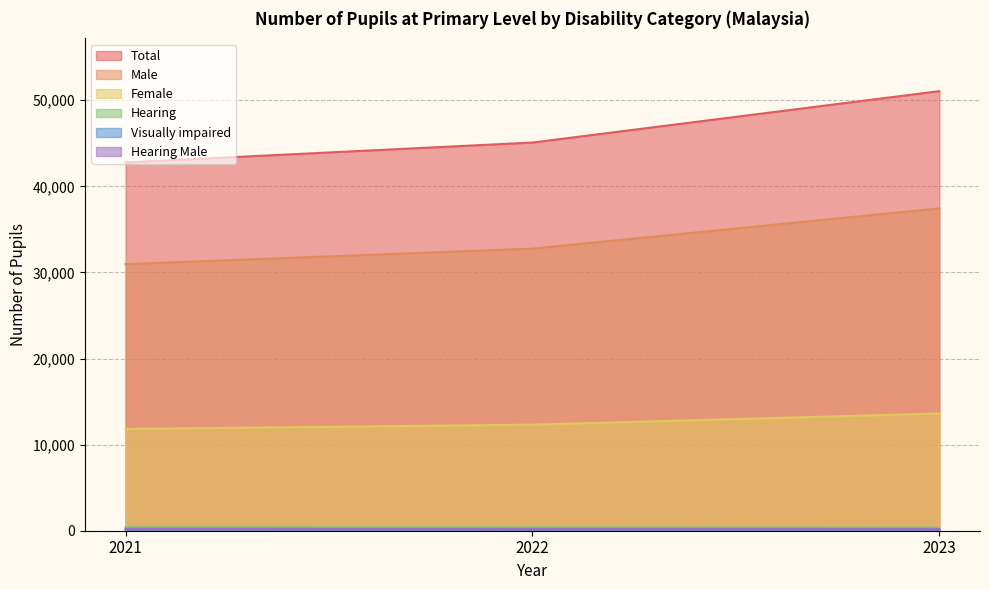

Which label corresponds to the largest value in the chart?

2023